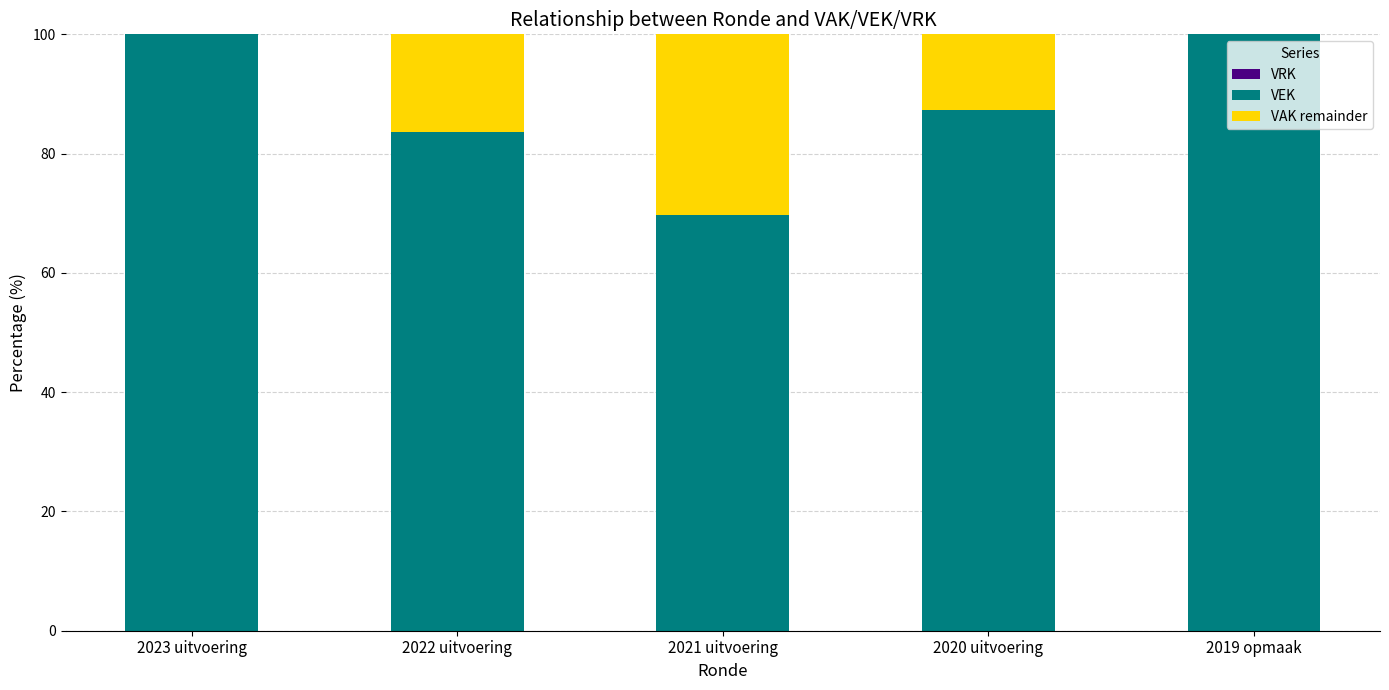

Reading left to right, transcribe the values for VEK.

2023 uitvoering=100.0	2022 uitvoering=83.7	2021 uitvoering=69.6	2020 uitvoering=87.3	2019 opmaak=100.0